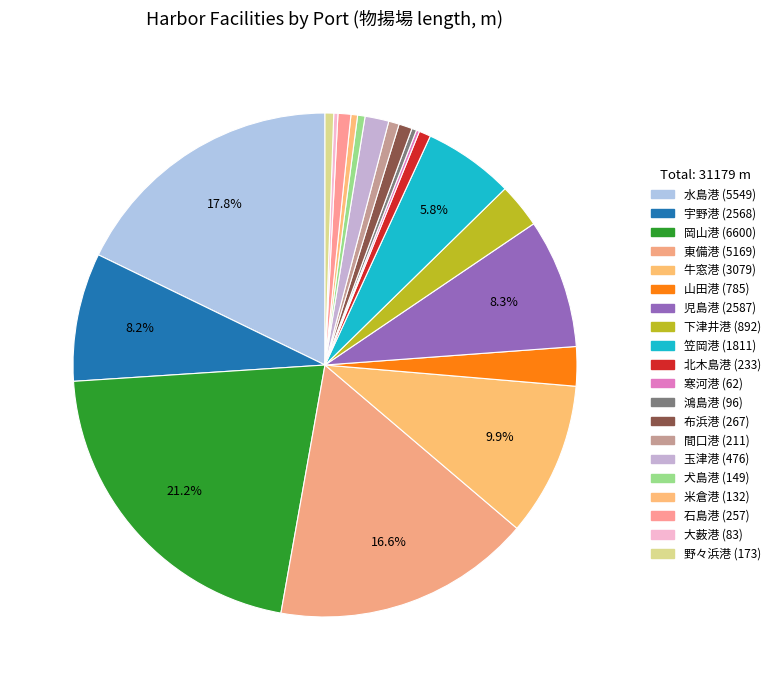

What is the largest slice in the pie chart?

岡山港